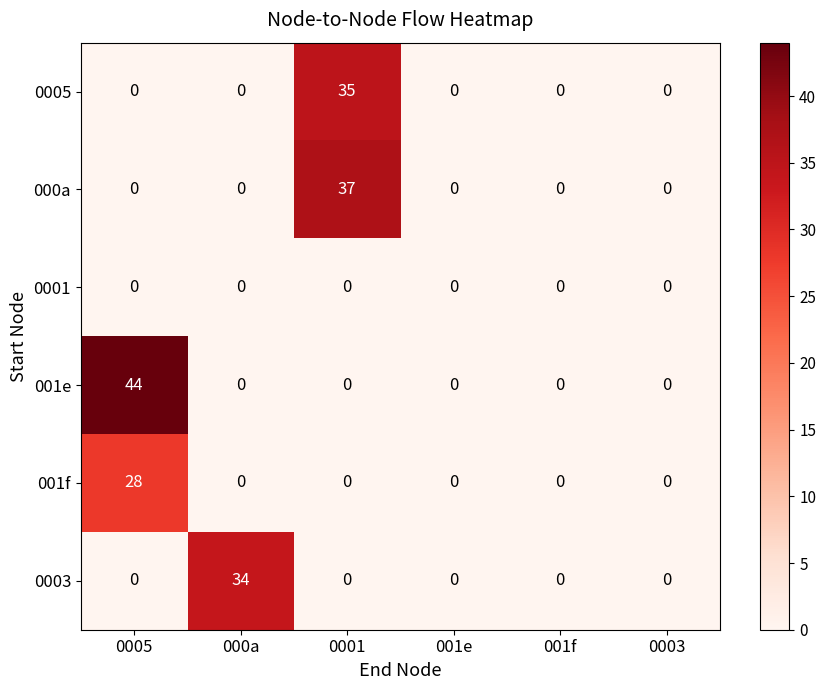

What is the total value across all series at 0001?

72